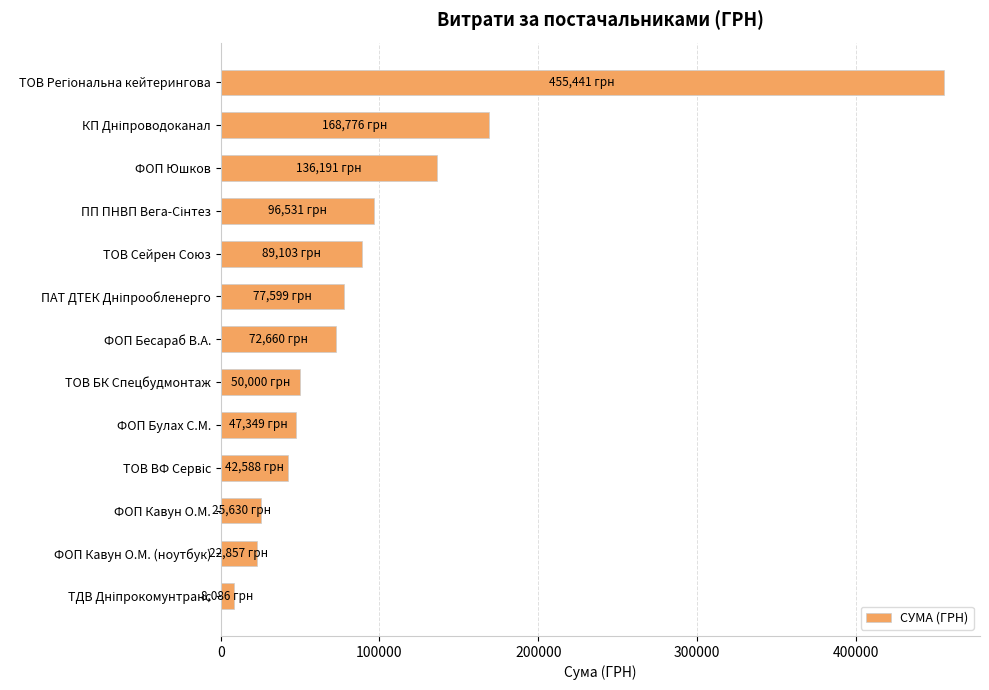

Does the chart contain any negative values?

No